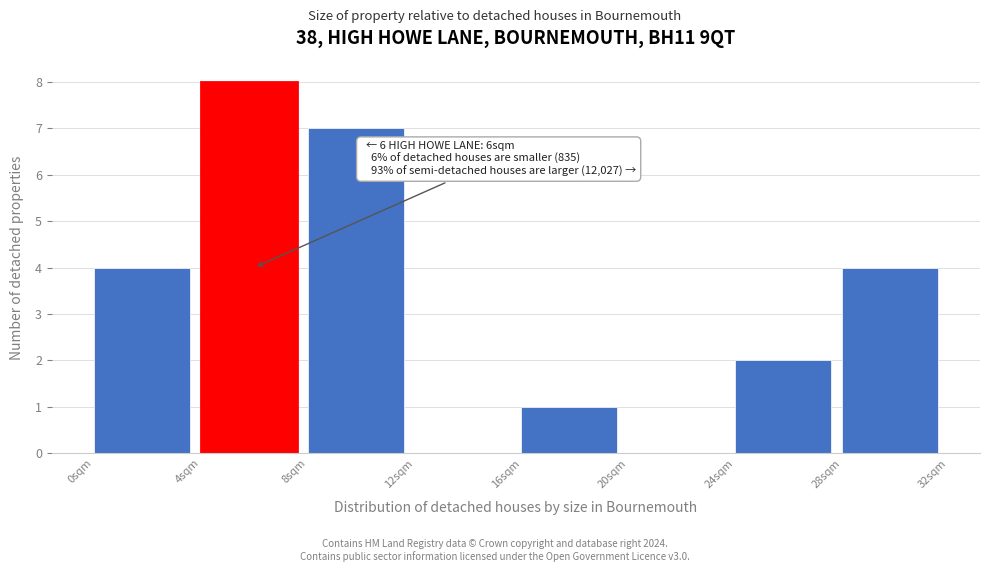

Which range on the x-axis has the tallest bar?

4 to 8